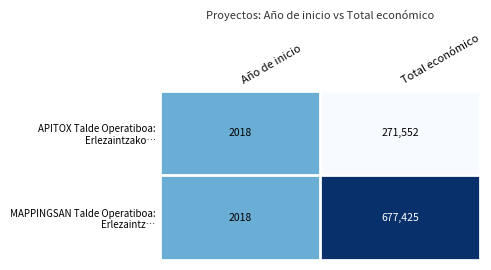

What is the difference between the highest and lowest values at Total económico?

405873